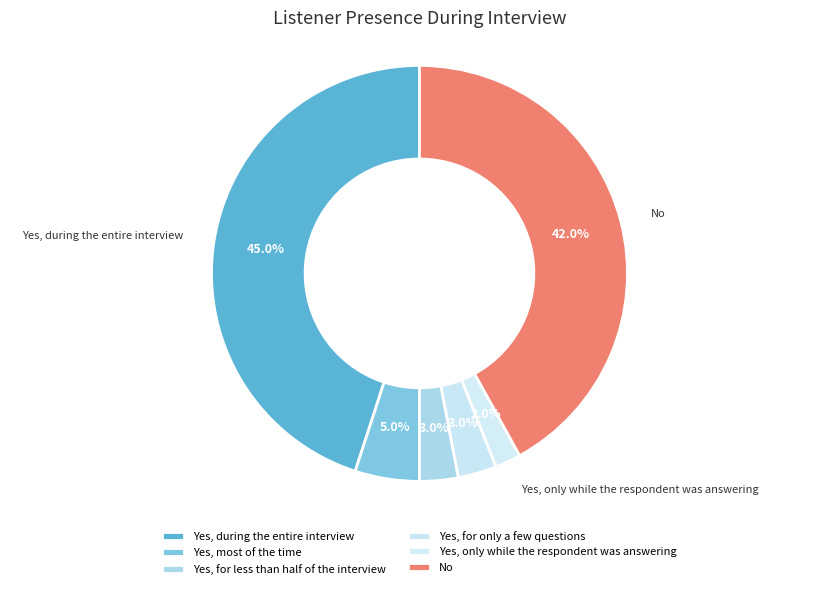

Is the sum of Yes, for only a few questions and Yes, during the entire interview greater than half?

No